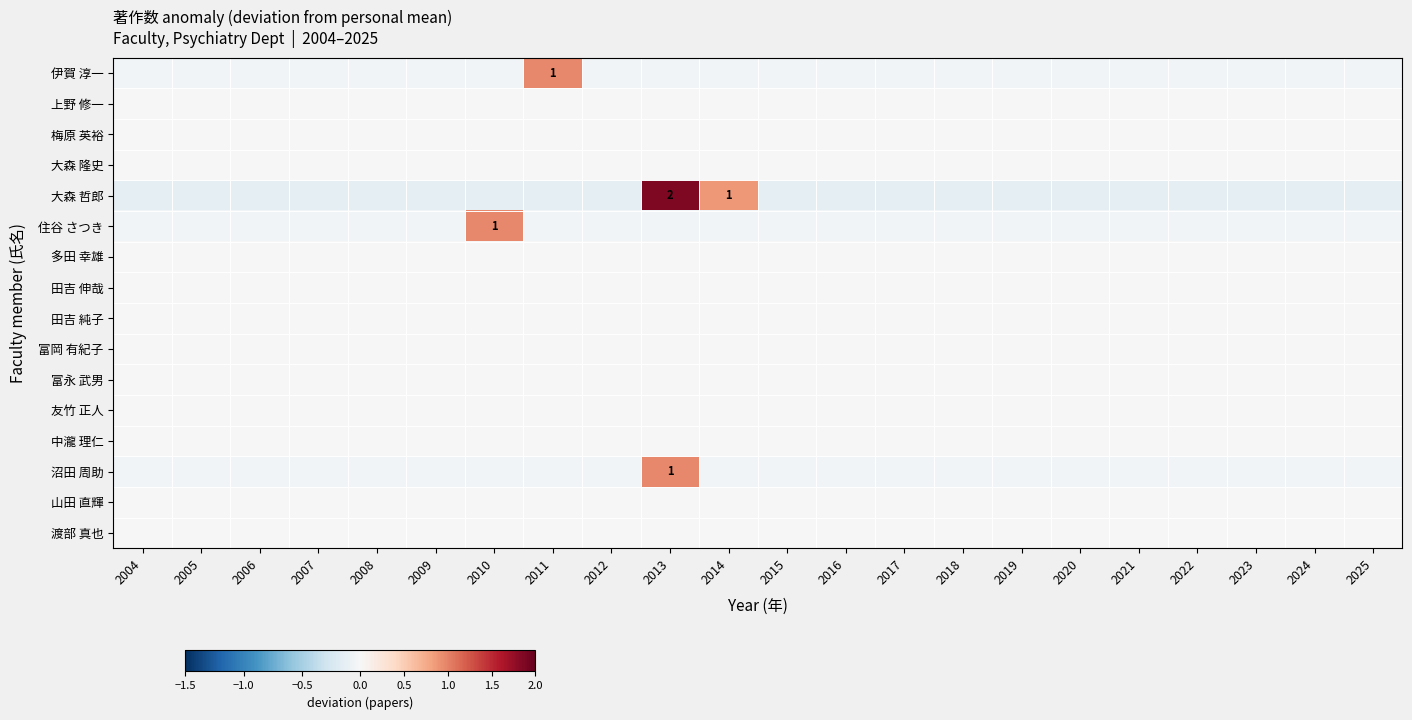

Which series has the largest total across all categories?

大森 哲郎